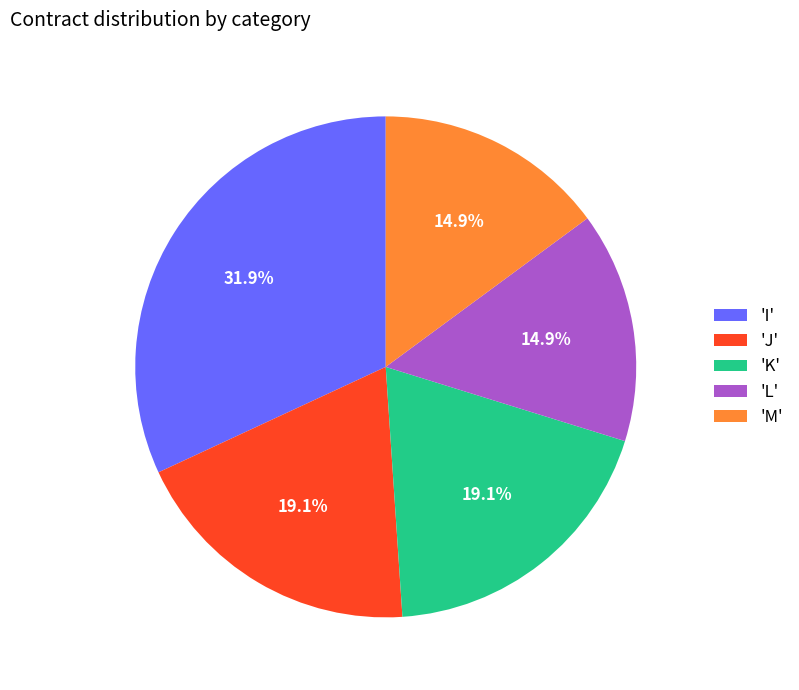

What is the ratio of the value at 'M' to the value at 'J'?

0.8